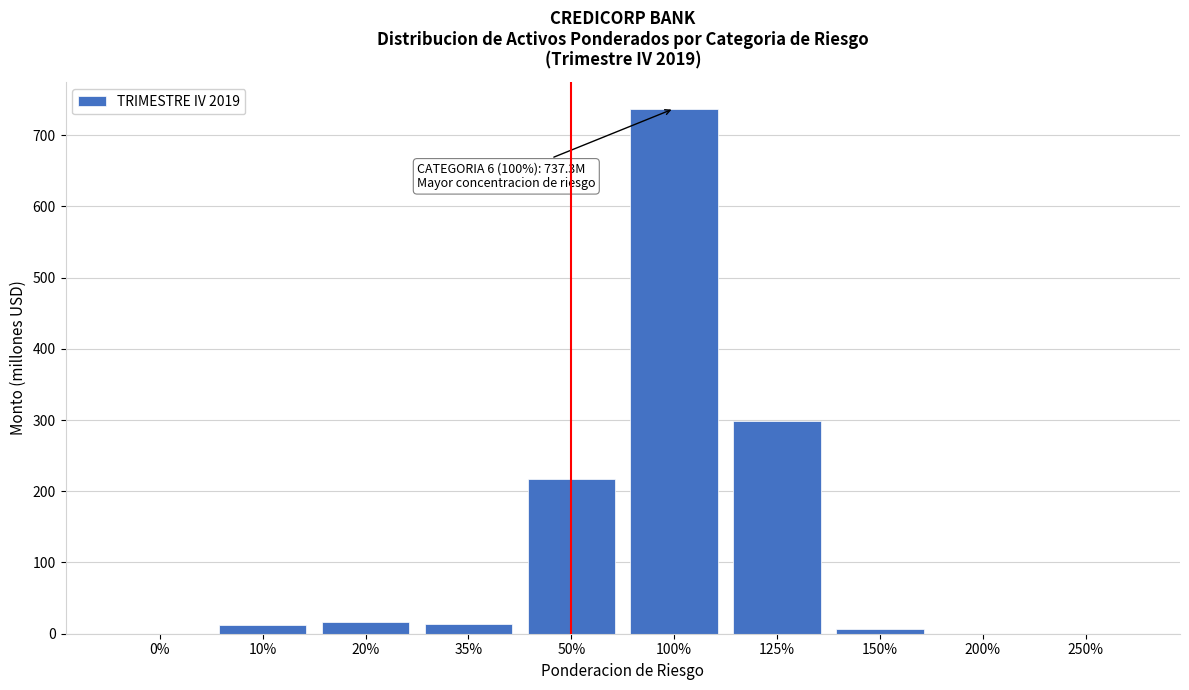

What is the greatest value displayed?

737.3